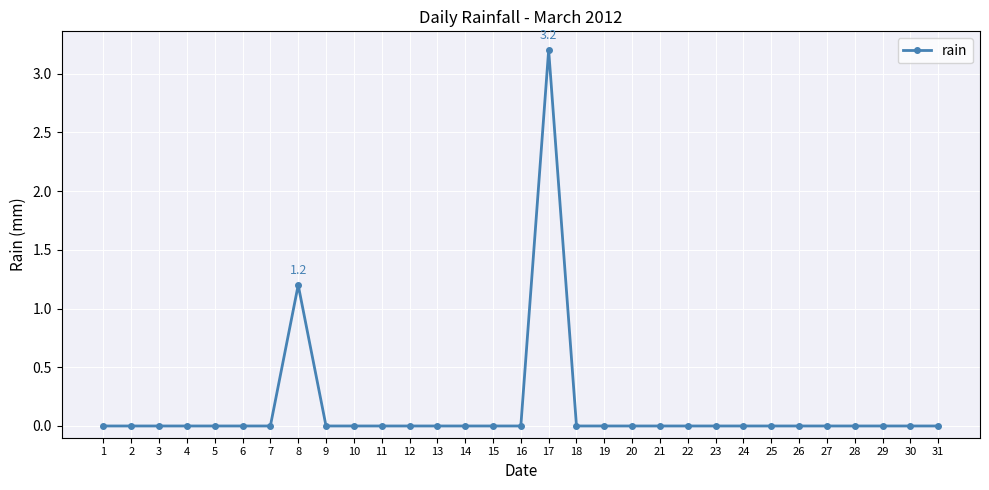

True or false: the data has more than 0 interior local peaks.

True